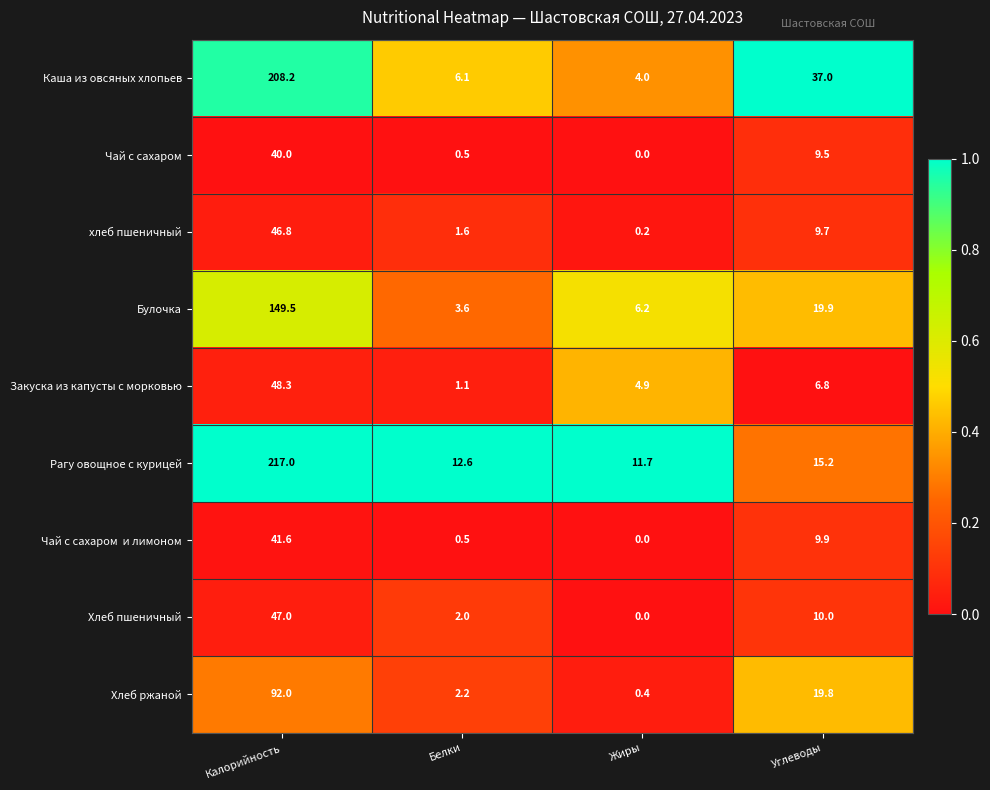

At which category is the sum across all series the highest?

Калорийность